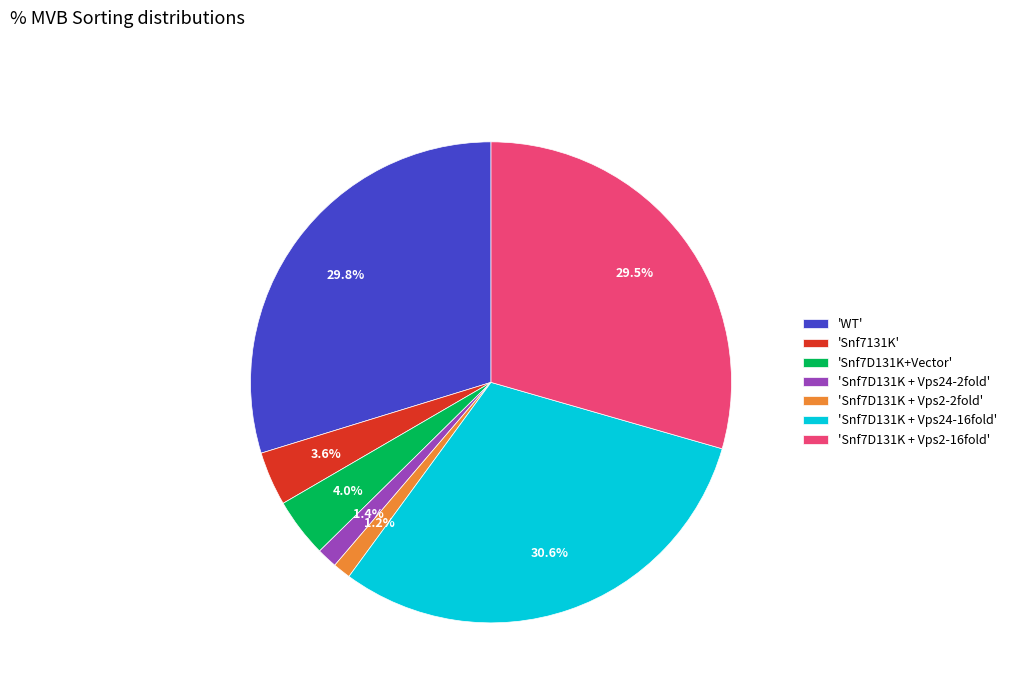

Does any single category account for the majority?

No